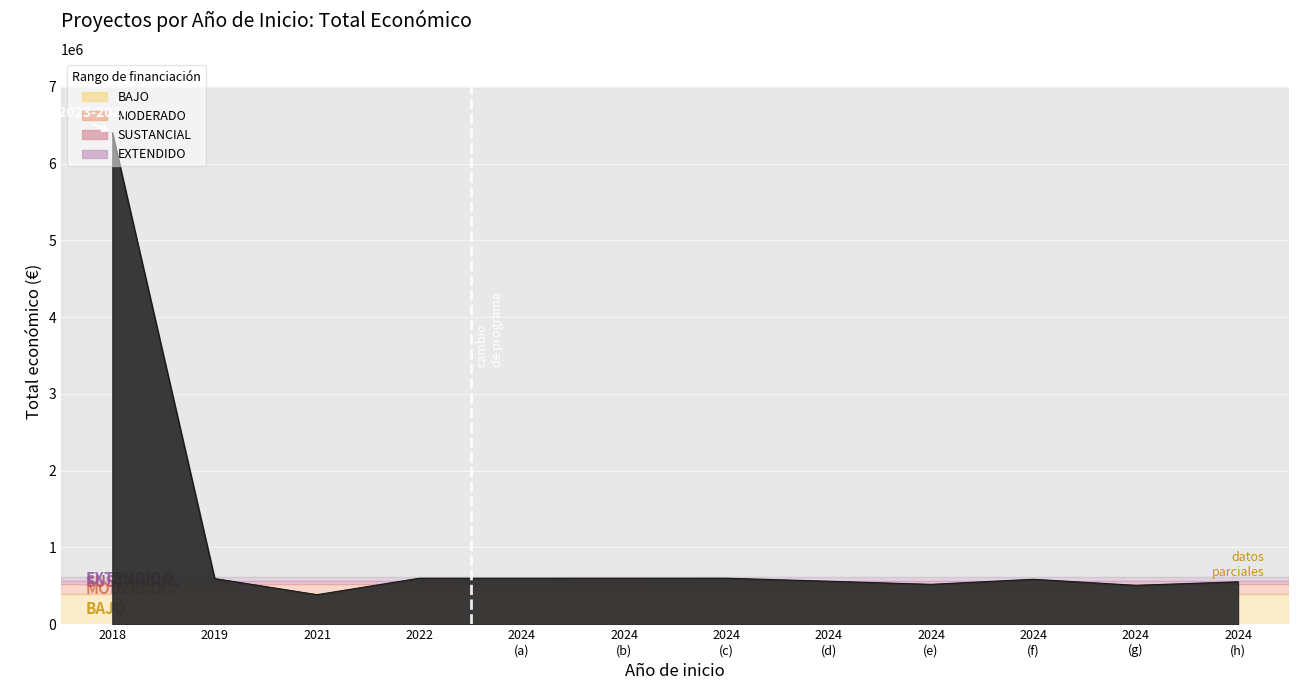

How many values are below 595133?

6